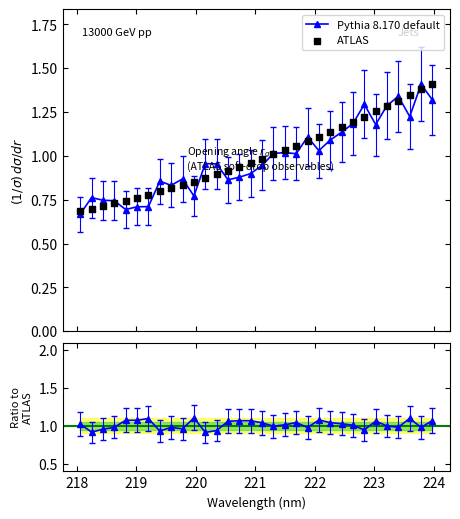

True or false: Pythia 8.170 default has more than 1 interior local peaks.

True